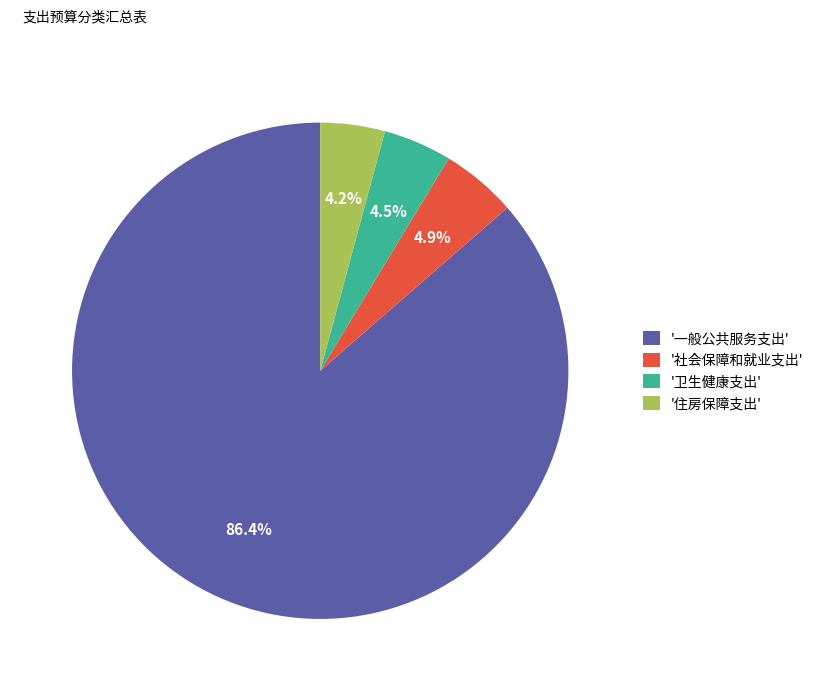

Is there any slice that represents more than half of the pie?

Yes